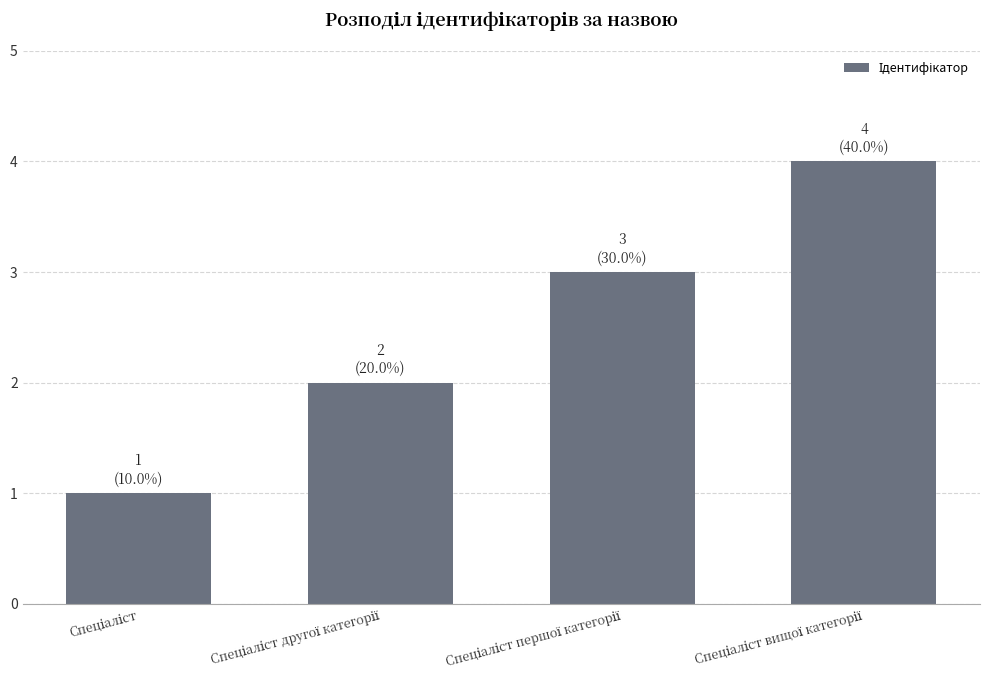

What is the sum of all values?

10